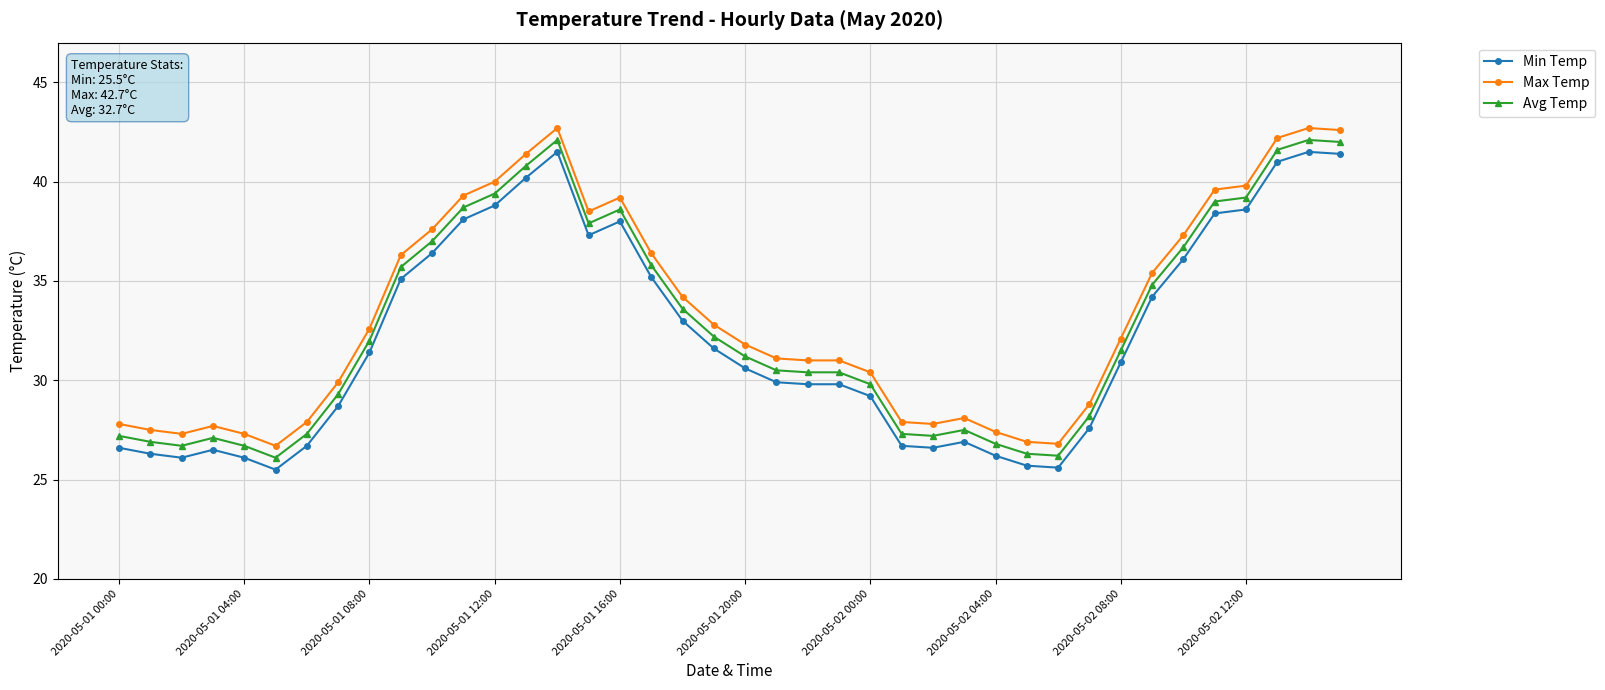

What is the sum of all Max Temp values?

1333.8